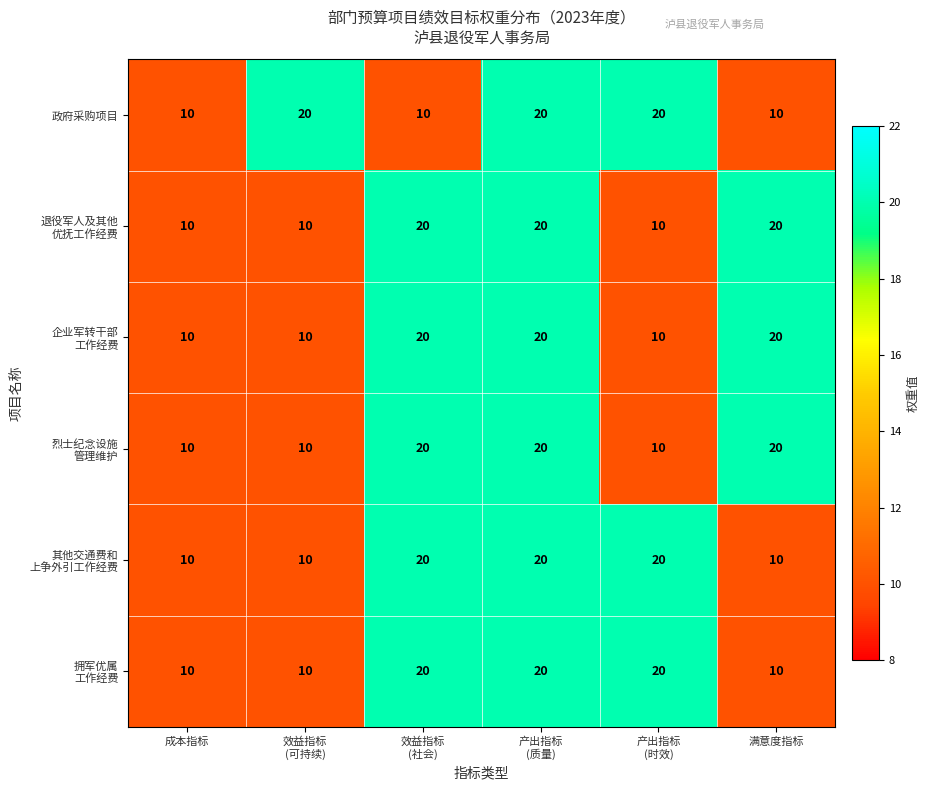

What is the spread (max minus min) of values at 满意度指标?

10